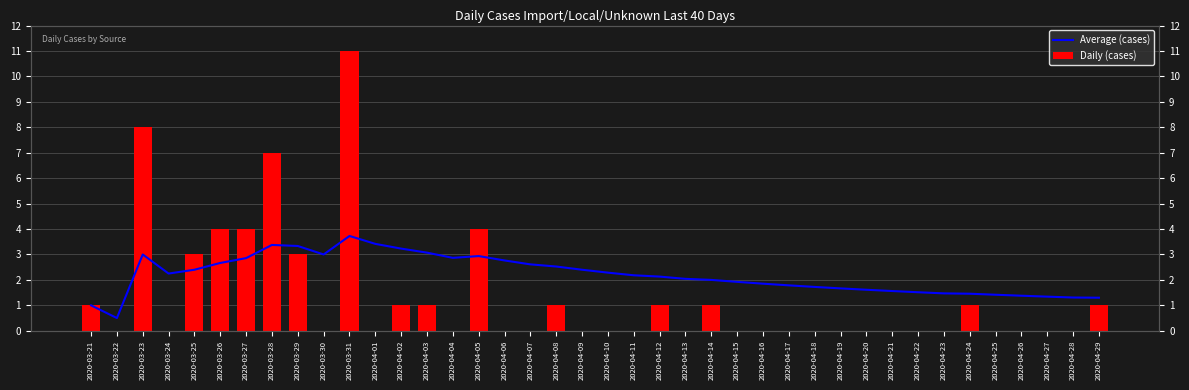

At which label is Average (cases) closest to 2?

2020-04-14